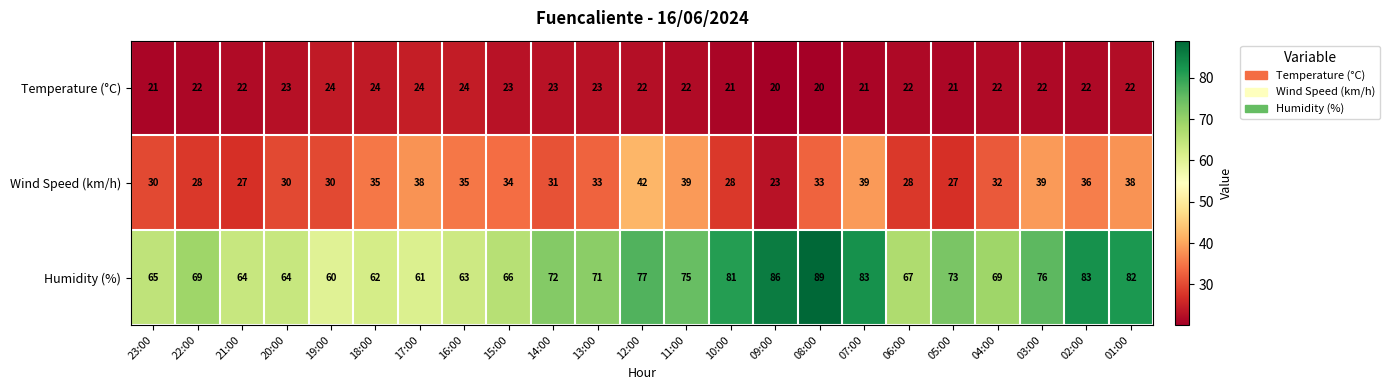

List the series in order of their overall mean, lowest first.

Temperature (°C), Wind Speed (km/h), Humidity (%)